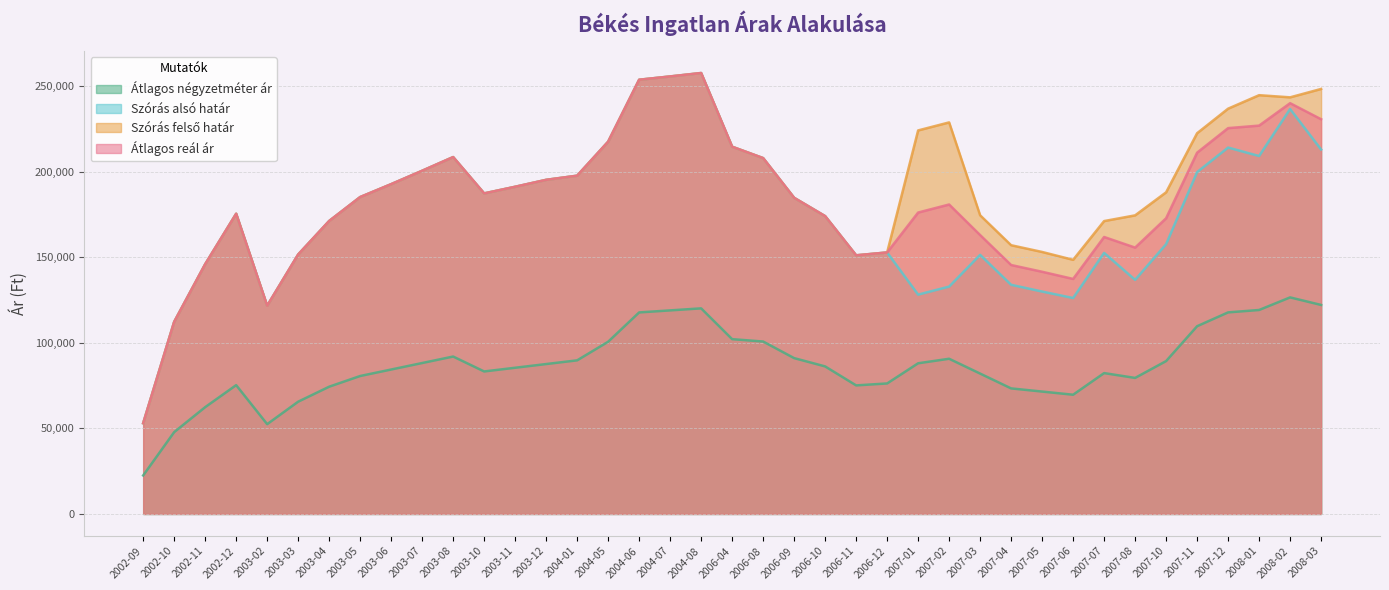

What is the highest value of the Átlagos négyzetméter ár series?

126598